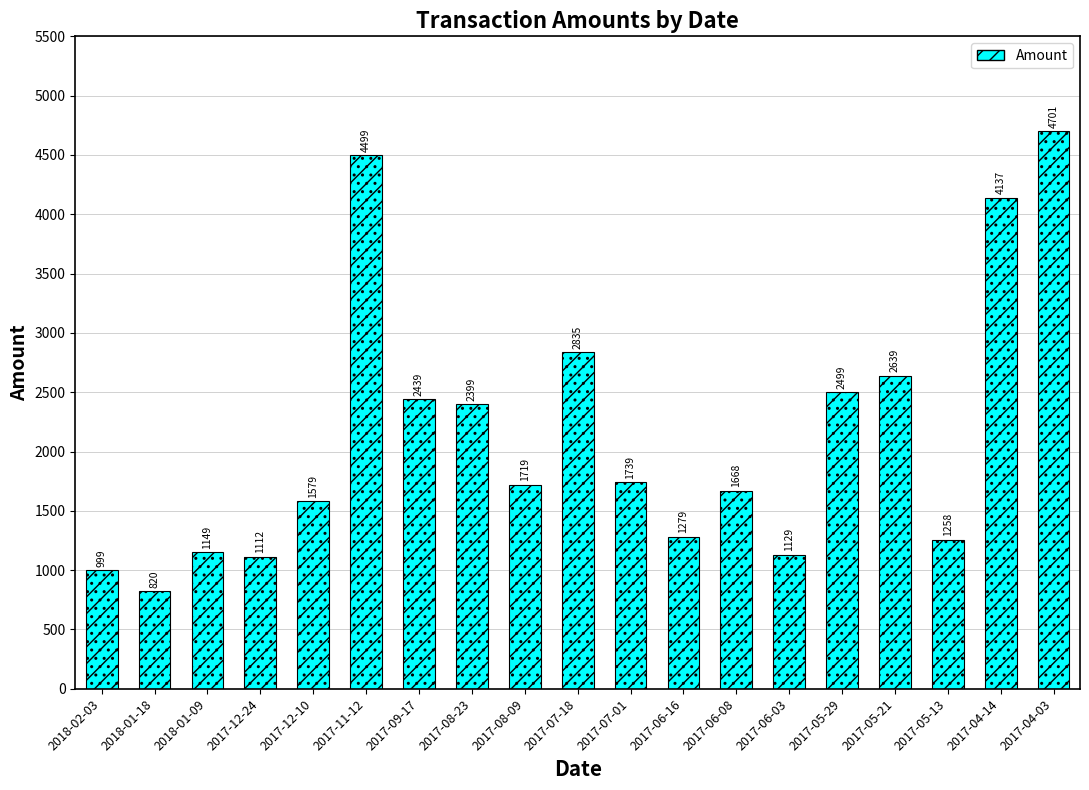

What is the change in value from 2018-01-09 to 2017-05-29?

+1350